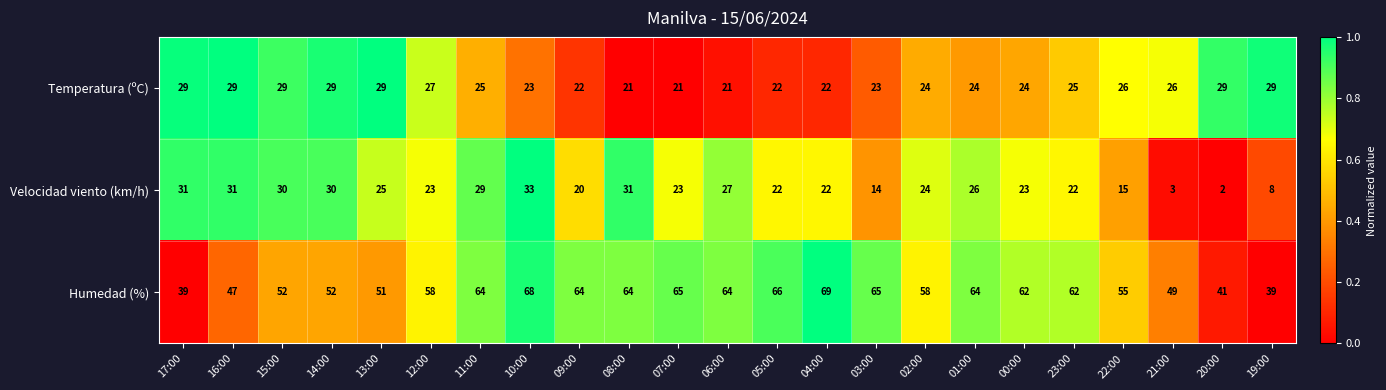

Which category has the highest value across all series?

04:00